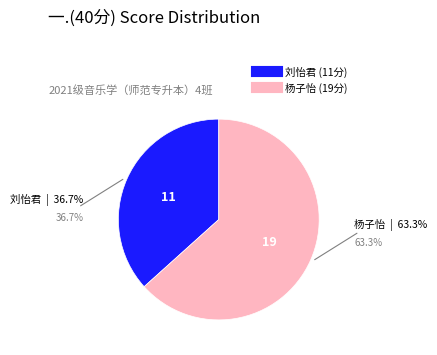

Count the number of slices in the pie.

2